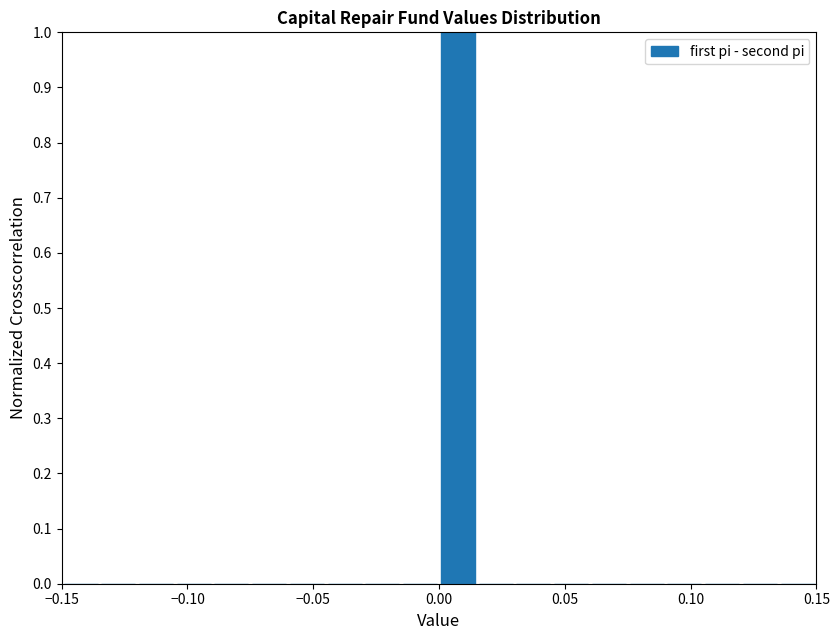

Read against the x-axis, roughly where is the centre of the tallest bar?

0.010